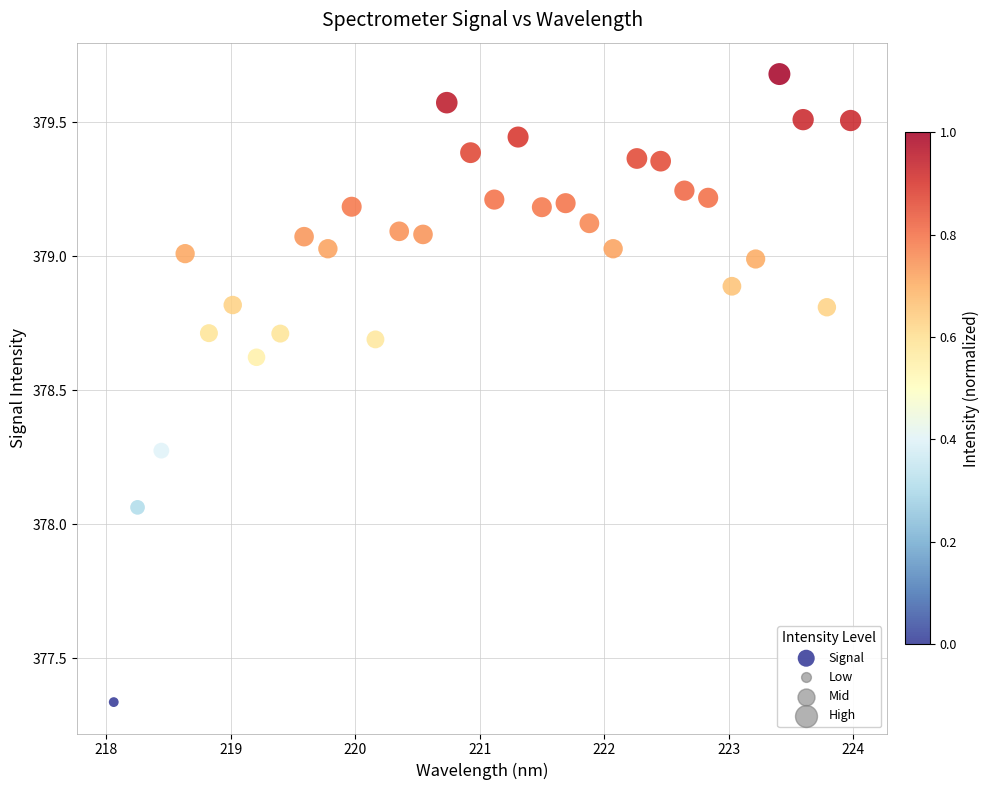

What is the range of Y values (max minus min)?

2.3